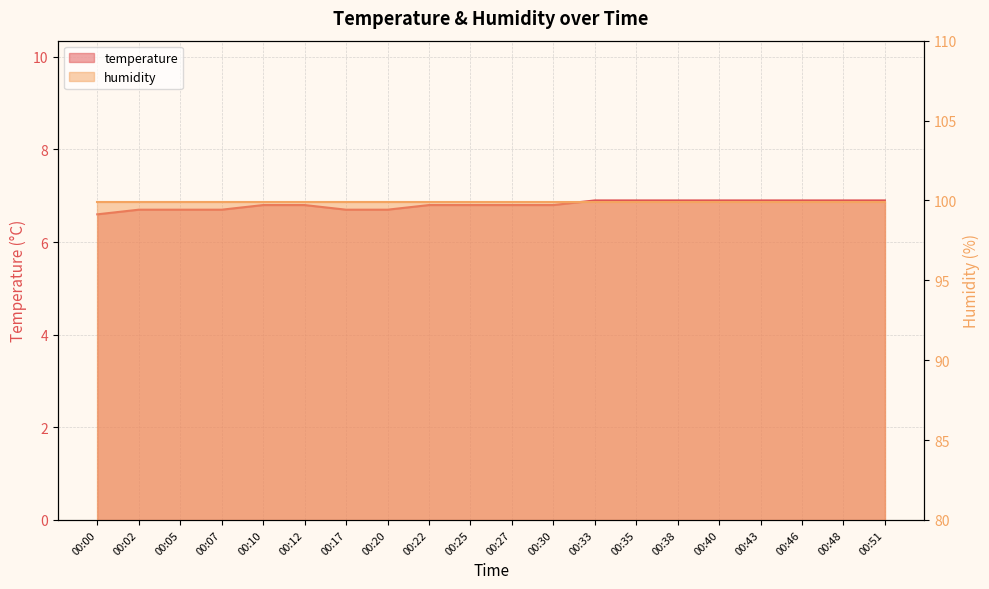

What is the value of the 9th point from the left?

6.8